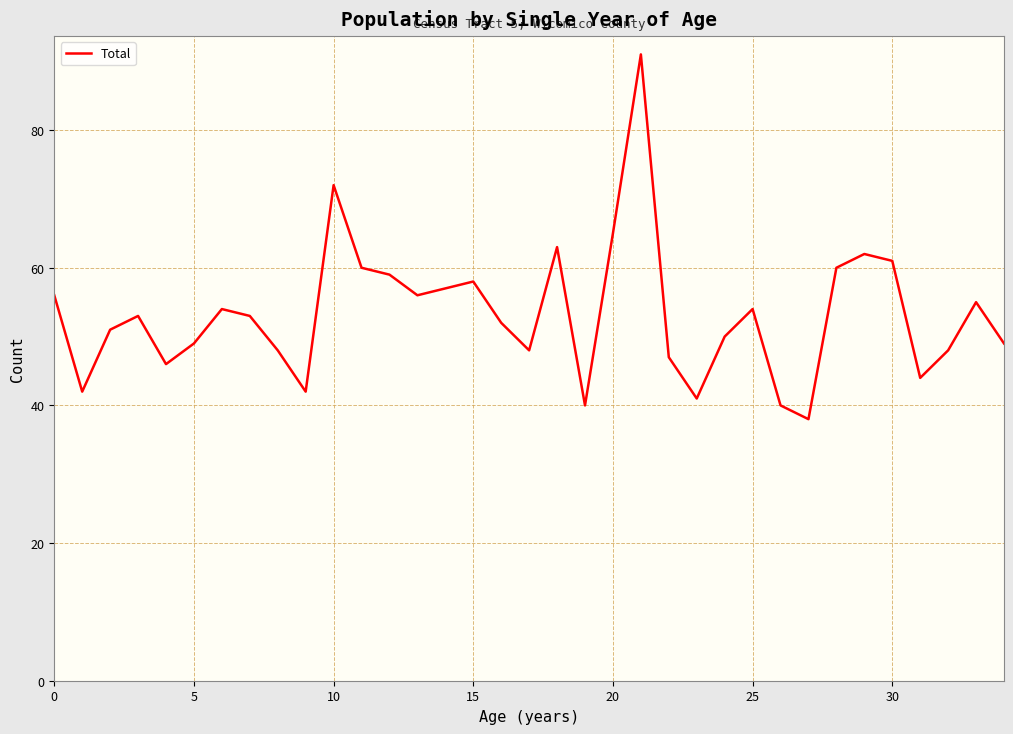

What is the minimum value shown in the chart?

38